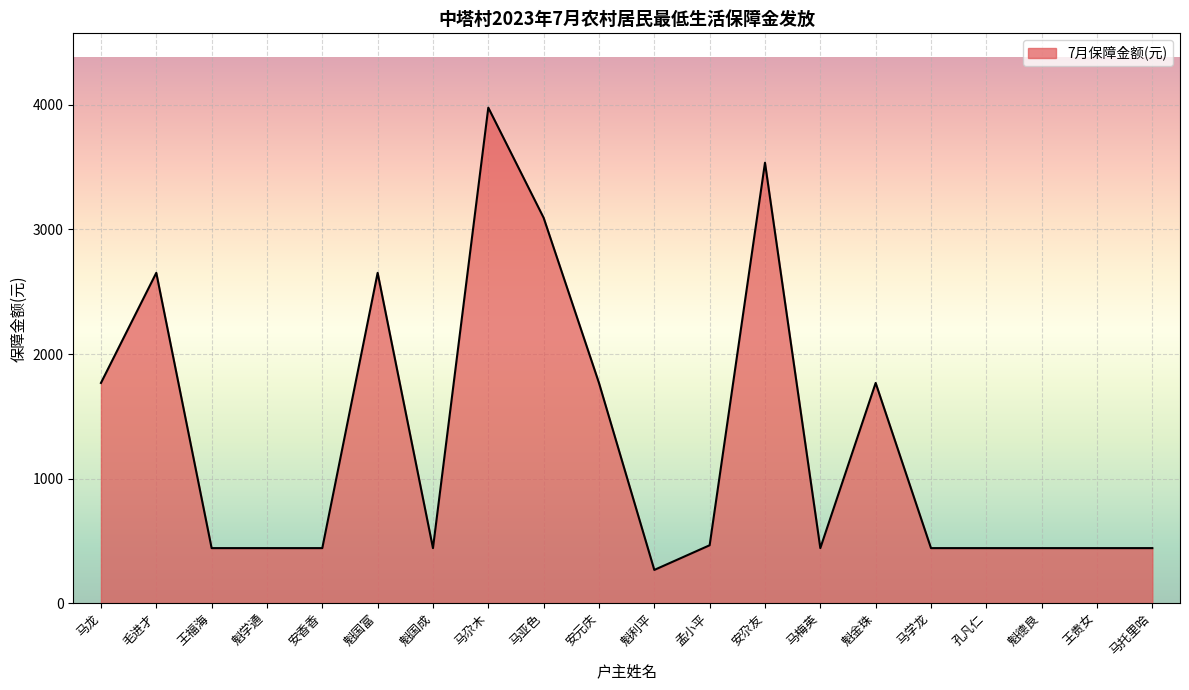

What is the approximate value at 安元庆, to the nearest 50?

1750